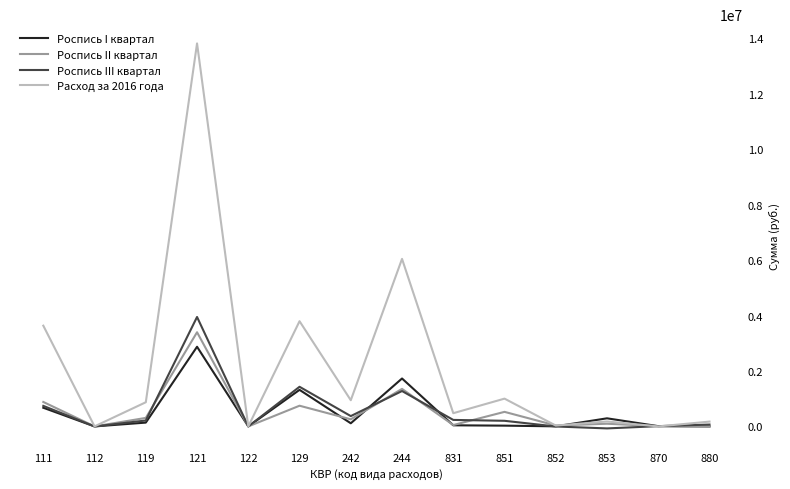

Is the value of Расход за 2016 года at 244 greater than the value of Роспись I квартал at 122?

Yes